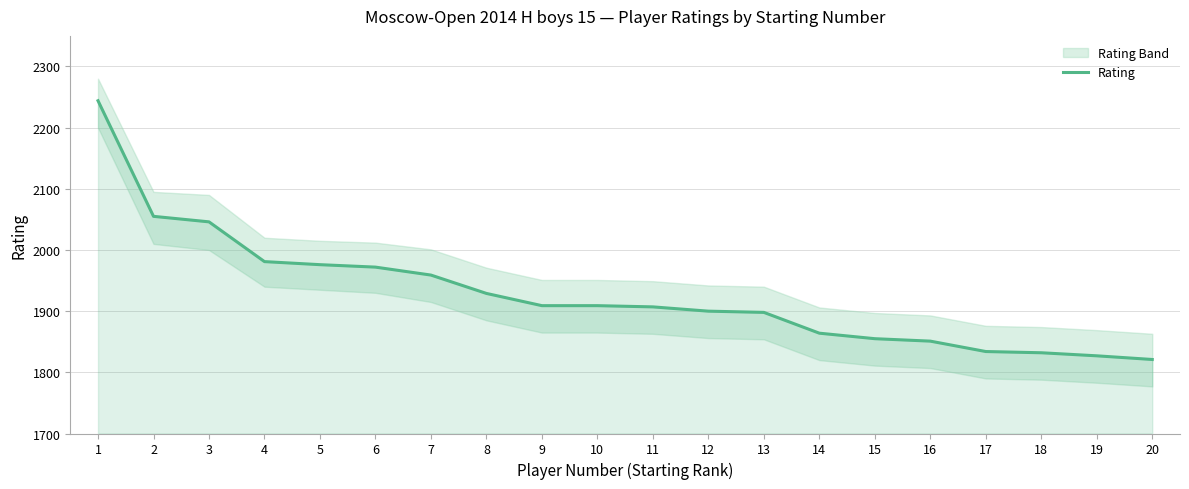

What is the smallest value displayed?

1821